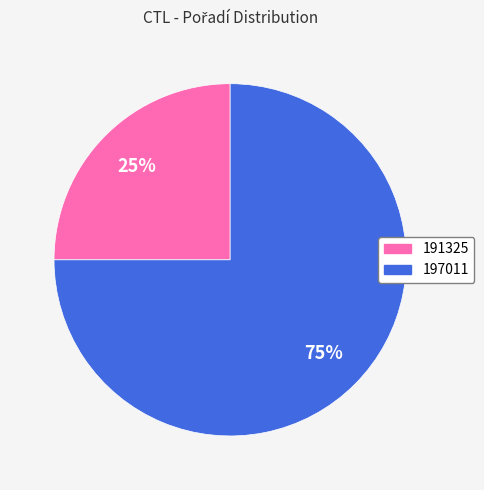

Approximately how many times larger is the value at 197011 compared to 191325?

3.0